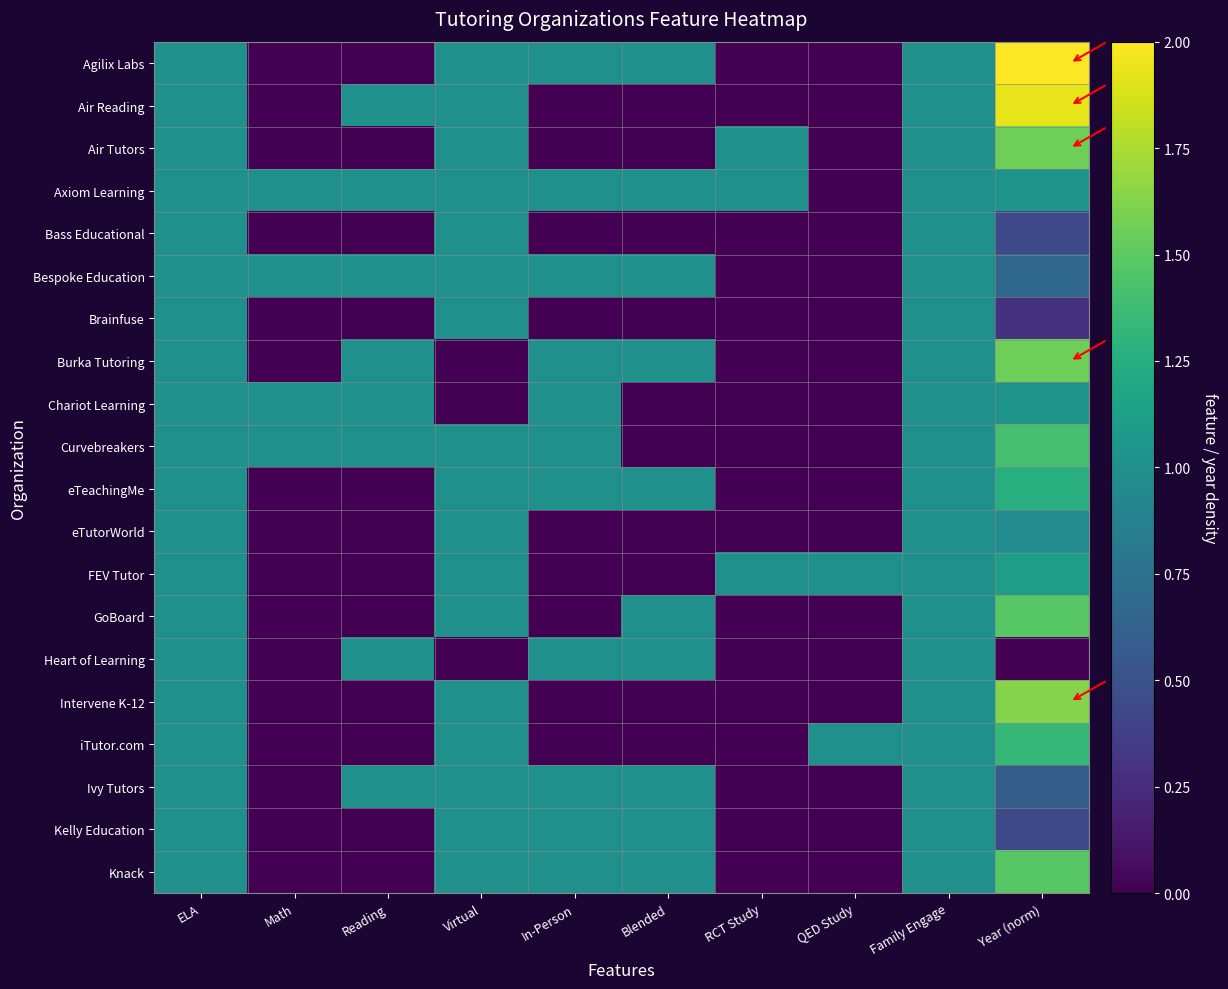

Reading left to right, extract all data points from this chart.

Agilix Labs: ELA=1.0	Math=0.0	Reading=0.0	Virtual=1.0	In-Person=1.0	Blended=1.0	RCT Study=0.0	QED Study=0.0	Family Engage=1.0	Year (norm)=2.0
Air Reading: ELA=1.0	Math=0.0	Reading=1.0	Virtual=1.0	In-Person=0.0	Blended=0.0	RCT Study=0.0	QED Study=0.0	Family Engage=1.0	Year (norm)=1.9
Air Tutors: ELA=1.0	Math=0.0	Reading=0.0	Virtual=1.0	In-Person=0.0	Blended=0.0	RCT Study=1.0	QED Study=0.0	Family Engage=1.0	Year (norm)=1.6
Axiom Learning: ELA=1.0	Math=1.0	Reading=1.0	Virtual=1.0	In-Person=1.0	Blended=1.0	RCT Study=1.0	QED Study=0.0	Family Engage=1.0	Year (norm)=1.0
Bass Educational: ELA=1.0	Math=0.0	Reading=0.0	Virtual=1.0	In-Person=0.0	Blended=0.0	RCT Study=0.0	QED Study=0.0	Family Engage=1.0	Year (norm)=0.4
Bespoke Education: ELA=1.0	Math=1.0	Reading=1.0	Virtual=1.0	In-Person=1.0	Blended=1.0	RCT Study=0.0	QED Study=0.0	Family Engage=1.0	Year (norm)=0.7
Brainfuse: ELA=1.0	Math=0.0	Reading=0.0	Virtual=1.0	In-Person=0.0	Blended=0.0	RCT Study=0.0	QED Study=0.0	Family Engage=1.0	Year (norm)=0.3
Burka Tutoring: ELA=1.0	Math=0.0	Reading=1.0	Virtual=0.0	In-Person=1.0	Blended=1.0	RCT Study=0.0	QED Study=0.0	Family Engage=1.0	Year (norm)=1.6
Chariot Learning: ELA=1.0	Math=1.0	Reading=1.0	Virtual=0.0	In-Person=1.0	Blended=0.0	RCT Study=0.0	QED Study=0.0	Family Engage=1.0	Year (norm)=1.0
Curvebreakers: ELA=1.0	Math=1.0	Reading=1.0	Virtual=1.0	In-Person=1.0	Blended=0.0	RCT Study=0.0	QED Study=0.0	Family Engage=1.0	Year (norm)=1.4
eTeachingMe: ELA=1.0	Math=0.0	Reading=0.0	Virtual=1.0	In-Person=1.0	Blended=1.0	RCT Study=0.0	QED Study=0.0	Family Engage=1.0	Year (norm)=1.3
eTutorWorld: ELA=1.0	Math=0.0	Reading=0.0	Virtual=1.0	In-Person=0.0	Blended=0.0	RCT Study=0.0	QED Study=0.0	Family Engage=1.0	Year (norm)=1.0
FEV Tutor: ELA=1.0	Math=0.0	Reading=0.0	Virtual=1.0	In-Person=0.0	Blended=0.0	RCT Study=1.0	QED Study=1.0	Family Engage=1.0	Year (norm)=1.1
GoBoard: ELA=1.0	Math=0.0	Reading=0.0	Virtual=1.0	In-Person=0.0	Blended=1.0	RCT Study=0.0	QED Study=0.0	Family Engage=1.0	Year (norm)=1.5
Heart of Learning: ELA=1.0	Math=0.0	Reading=1.0	Virtual=0.0	In-Person=1.0	Blended=1.0	RCT Study=0.0	QED Study=0.0	Family Engage=1.0	Year (norm)=0.0
Intervene K-12: ELA=1.0	Math=0.0	Reading=0.0	Virtual=1.0	In-Person=0.0	Blended=0.0	RCT Study=0.0	QED Study=0.0	Family Engage=1.0	Year (norm)=1.6
iTutor.com: ELA=1.0	Math=0.0	Reading=0.0	Virtual=1.0	In-Person=0.0	Blended=0.0	RCT Study=0.0	QED Study=1.0	Family Engage=1.0	Year (norm)=1.3
Ivy Tutors: ELA=1.0	Math=0.0	Reading=1.0	Virtual=1.0	In-Person=1.0	Blended=1.0	RCT Study=0.0	QED Study=0.0	Family Engage=1.0	Year (norm)=0.6
Kelly Education: ELA=1.0	Math=0.0	Reading=0.0	Virtual=1.0	In-Person=1.0	Blended=1.0	RCT Study=0.0	QED Study=0.0	Family Engage=1.0	Year (norm)=0.4
Knack: ELA=1.0	Math=0.0	Reading=0.0	Virtual=1.0	In-Person=1.0	Blended=1.0	RCT Study=0.0	QED Study=0.0	Family Engage=1.0	Year (norm)=1.5